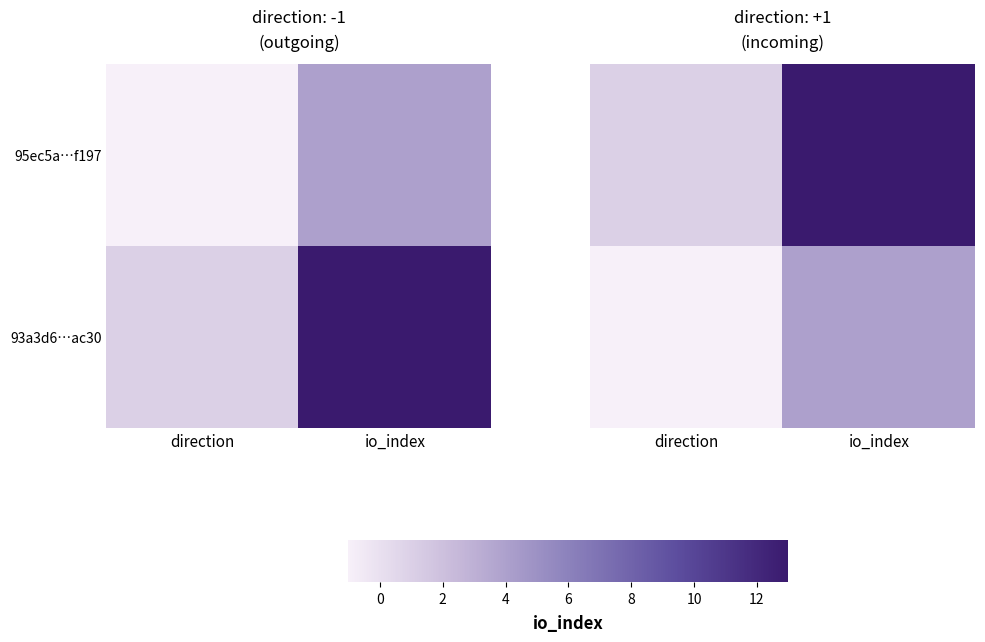

Which category has the highest value across all series?

io_index